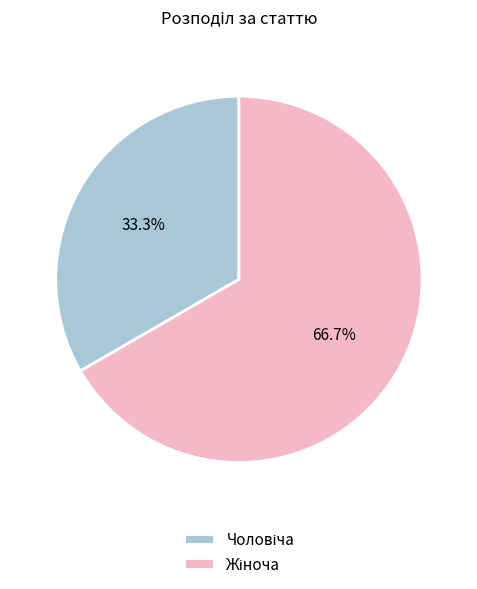

How many segments does this pie chart have?

2